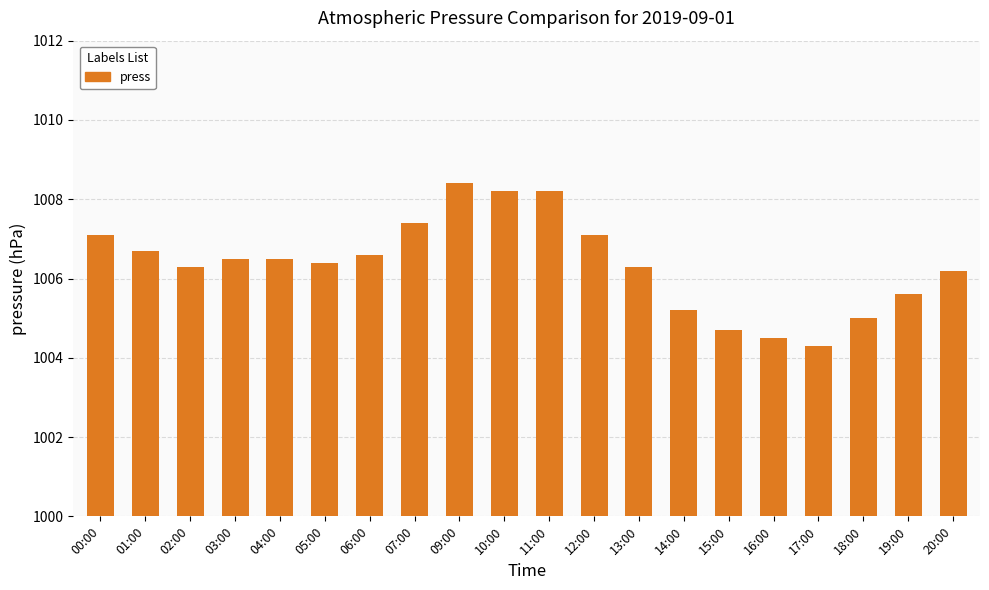

Approximately how many times larger is the value at 16:00 compared to 03:00?

1.0